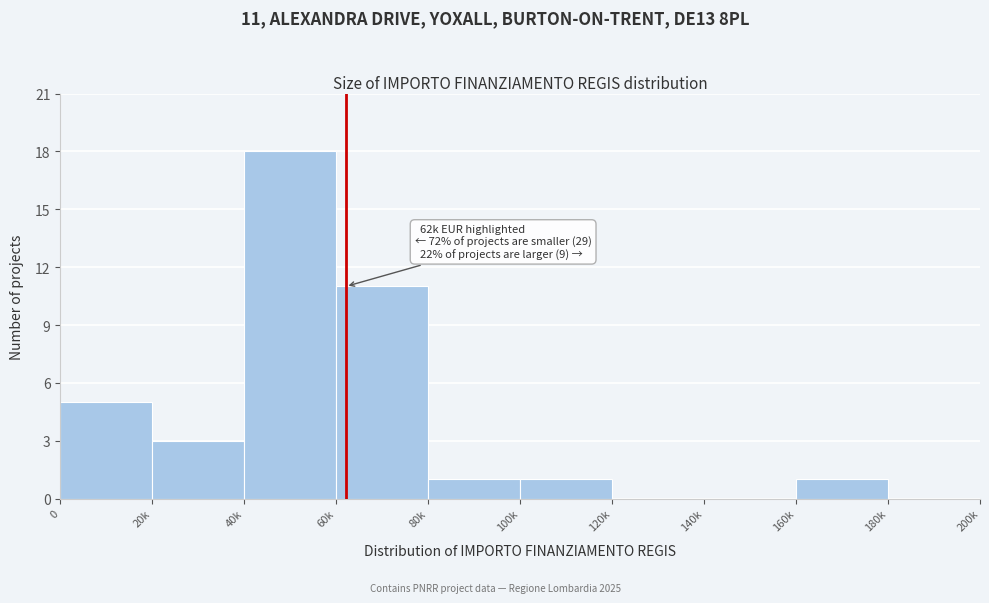

Reading left to right, transcribe all the data shown in this chart.

0=5	20k=3	40k=18	60k=11	80k=1	100k=1	120k=0	140k=0	160k=1	180k=0